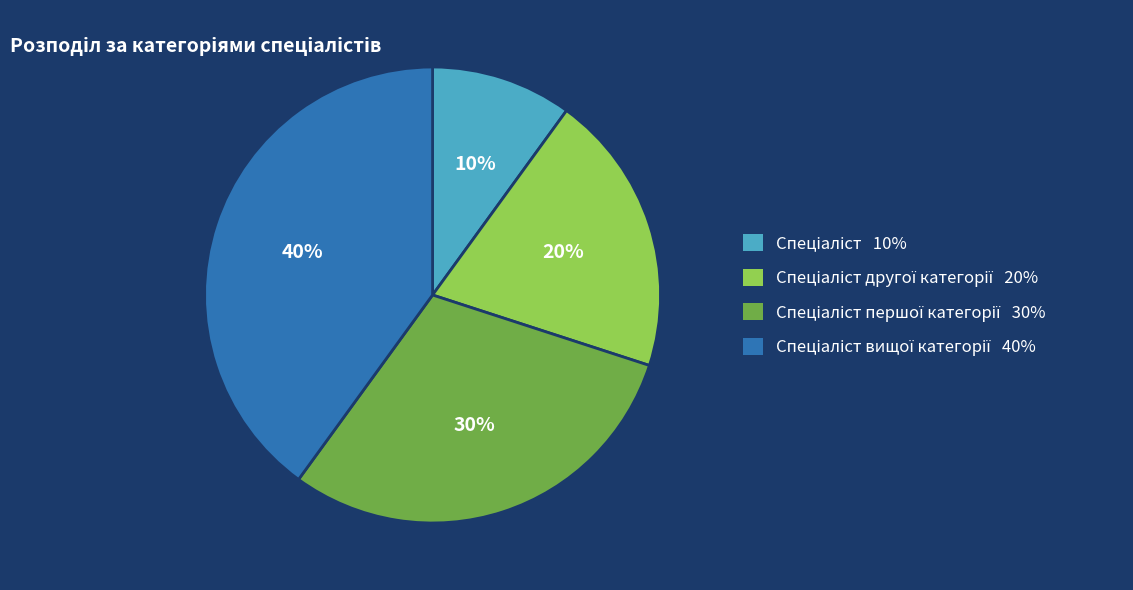

To the nearest percent, what is the average slice percentage?

25%